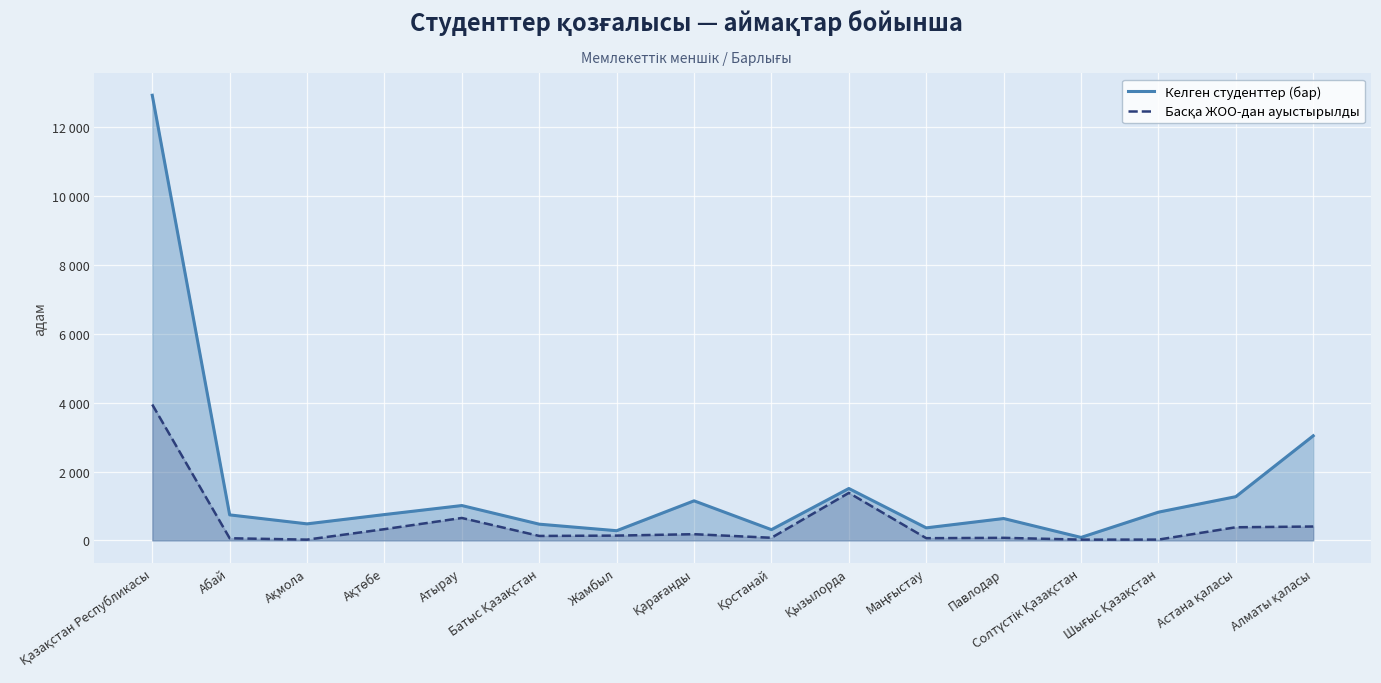

What is the maximum value shown in the chart?

12931